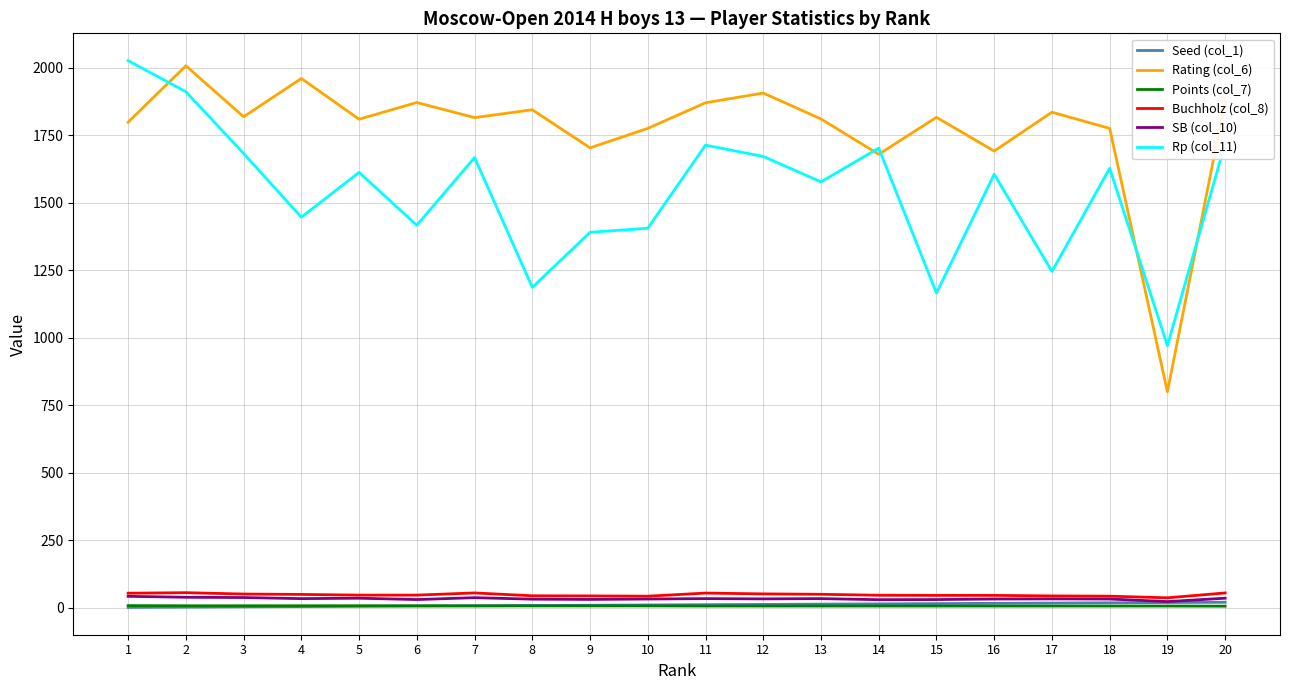

Which series has the widest spread of values?

Rating (col_6)